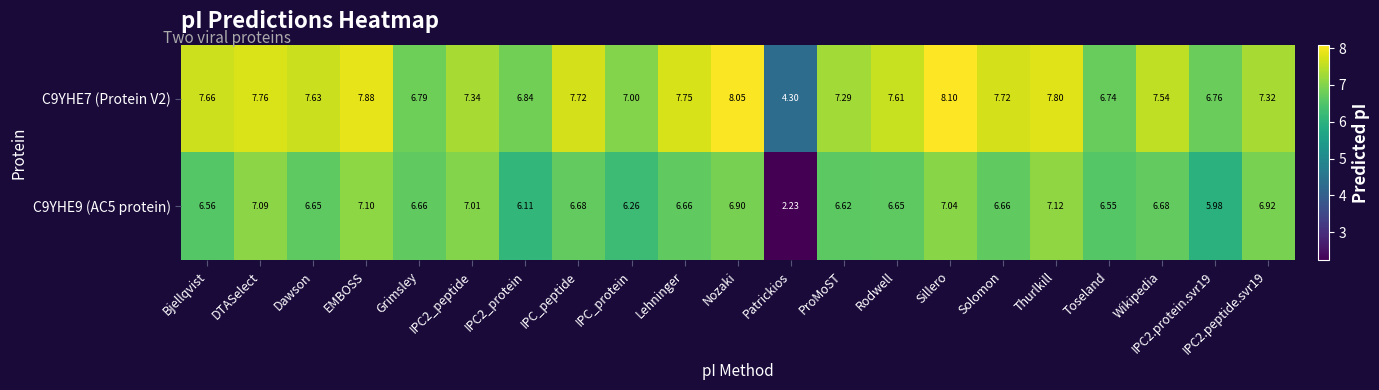

Where is C9YHE9 (AC5 protein) nearest to the value 4?

Patrickios